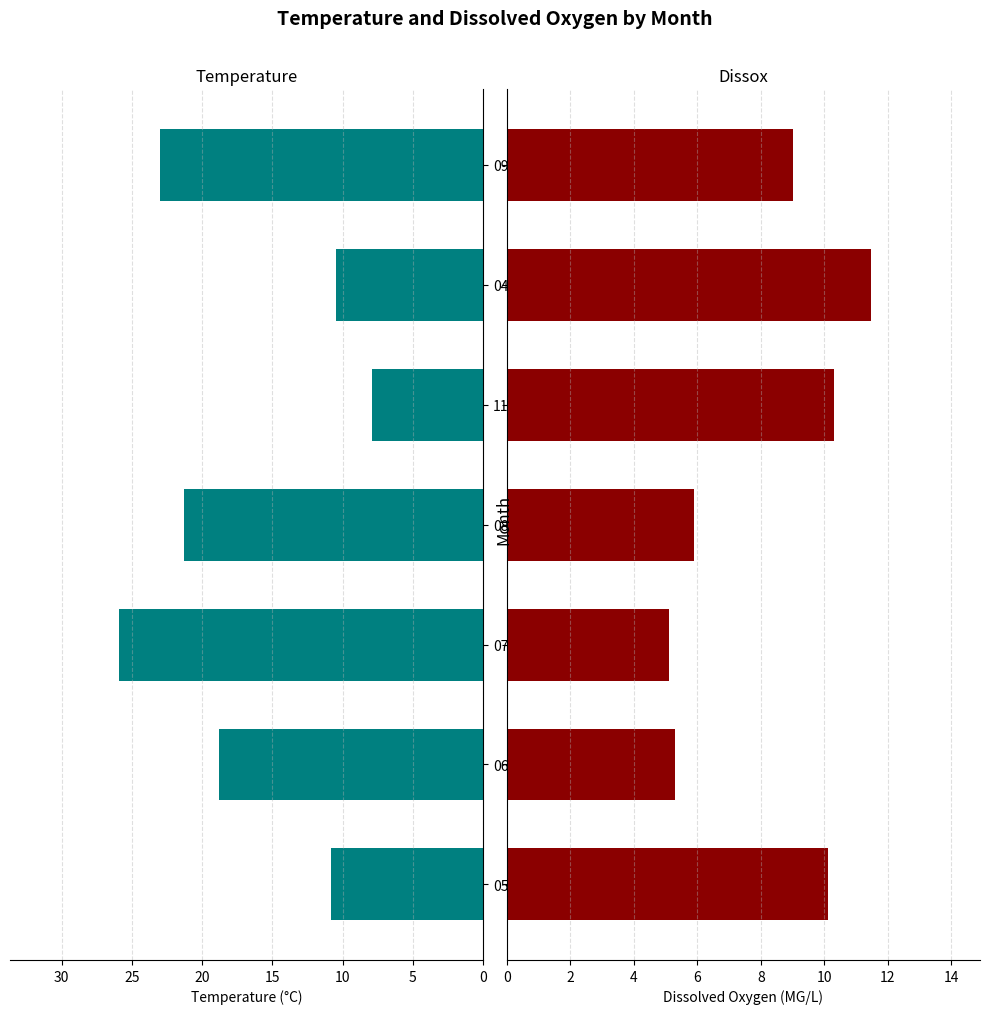

True or false: Temperature has a value of 13.4 at 11.

False